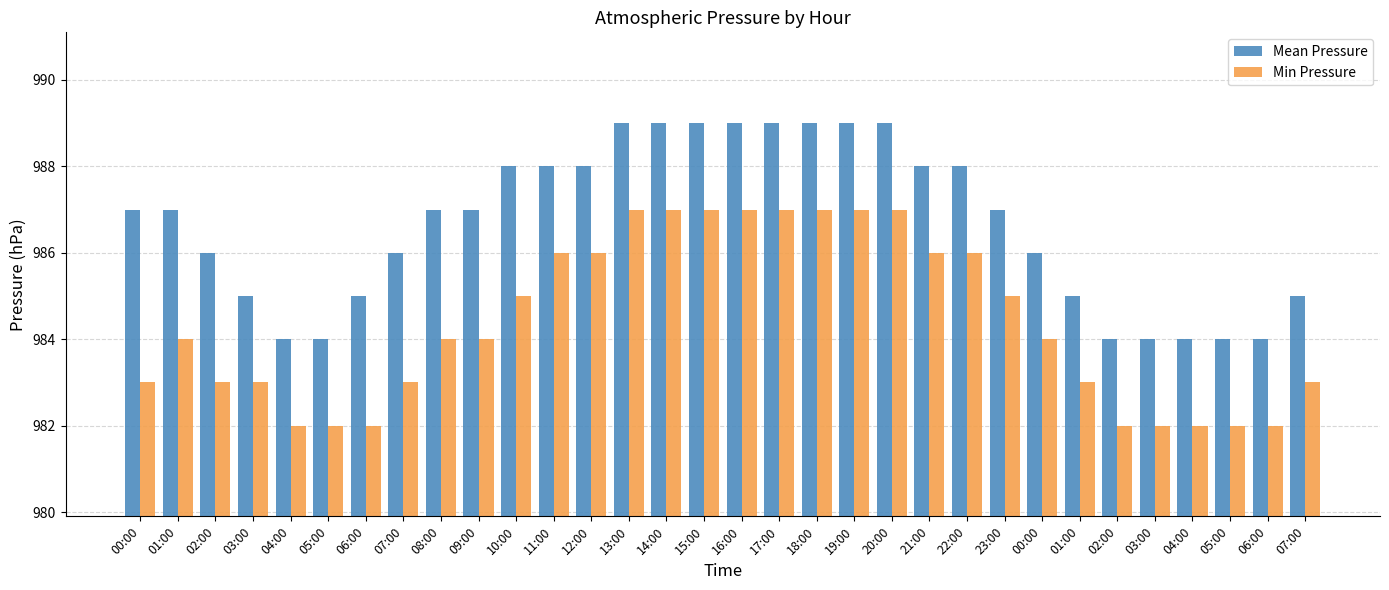

How many groups of bars are there?

32